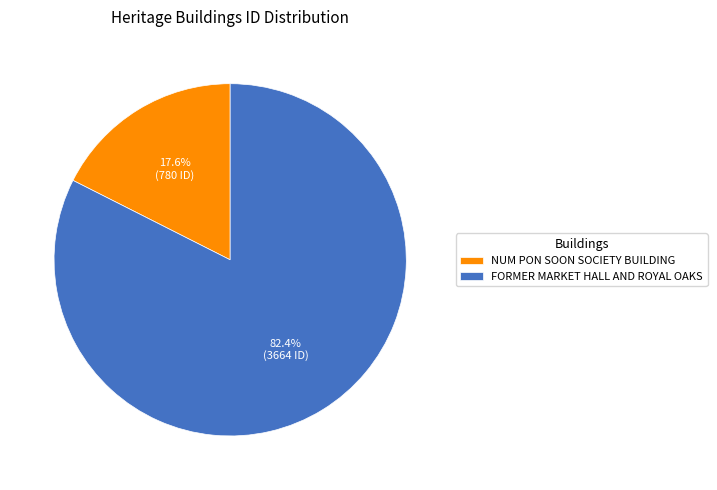

To the nearest percent, what percentage of the pie is NUM PON SOON SOCIETY BUILDING?

18%